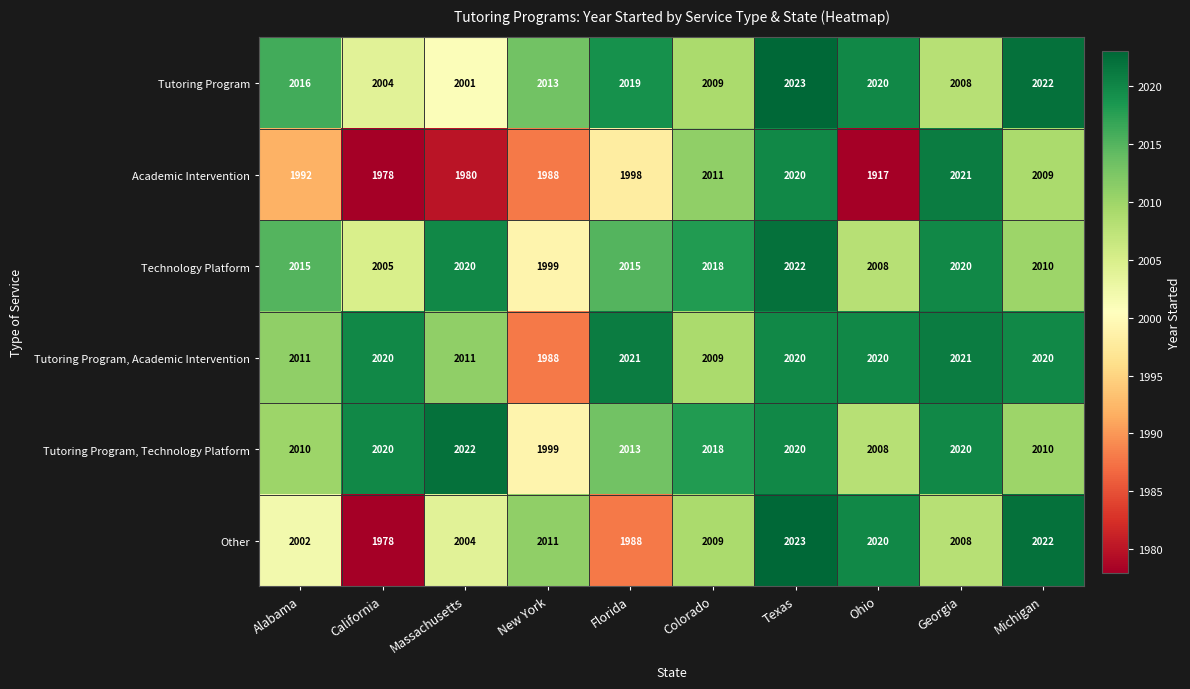

At which label is Tutoring Program, Academic Intervention closest to 2004?

Colorado